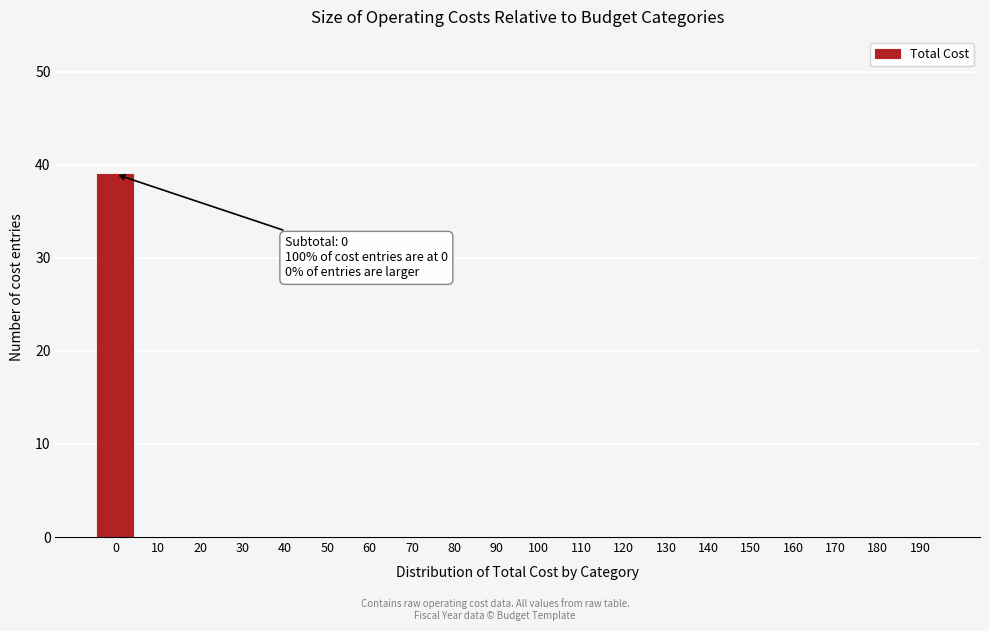

Reading right to left, transcribe all the data shown in this chart.

190=0	180=0	170=0	160=0	150=0	140=0	130=0	120=0	110=0	100=0	90=0	80=0	70=0	60=0	50=0	40=0	30=0	20=0	10=0	0=39